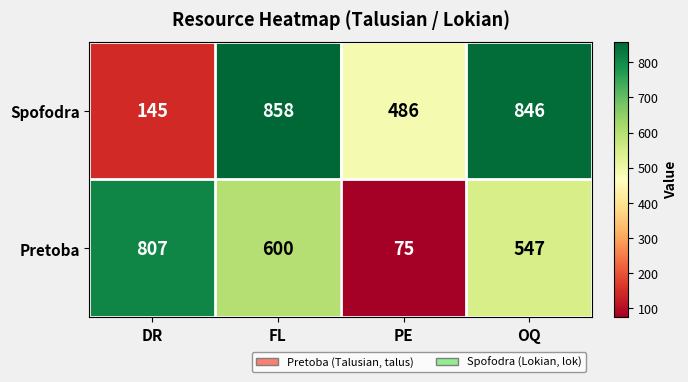

Reading left to right, transcribe all the data shown in this chart.

Spofodra: DR=145	FL=858	PE=486	OQ=846
Pretoba: DR=807	FL=600	PE=75	OQ=547